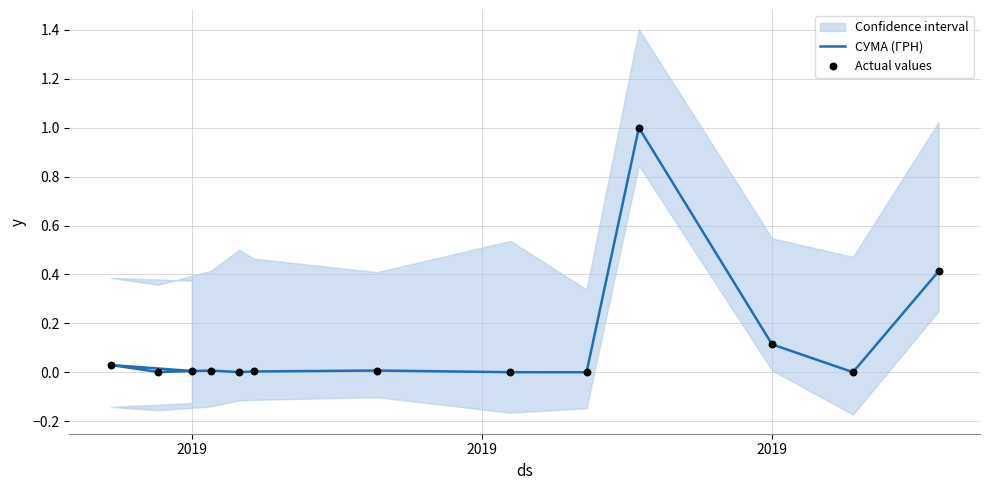

Is the value of СУМА (ГРН) at 8 greater than the value of Actual values at 2019?

No